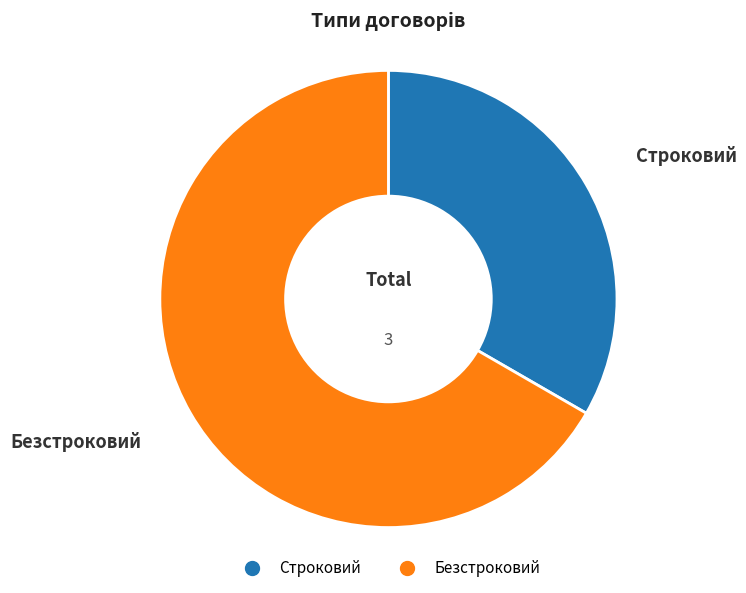

Which slice is the largest?

Безстроковий